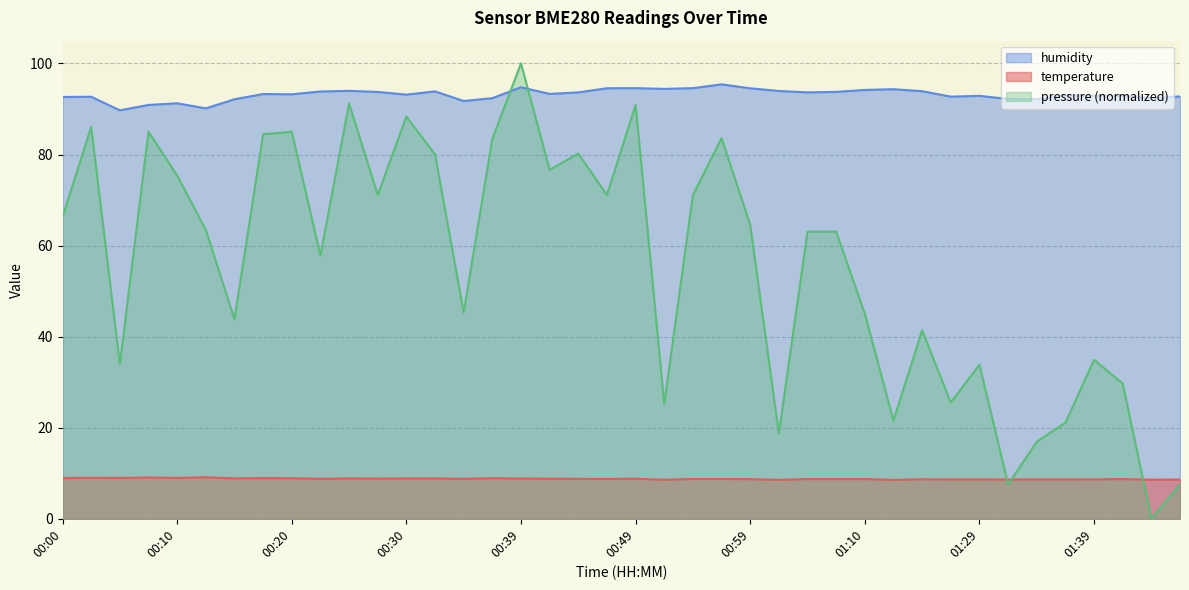

After their last crossing, which series has the higher values: humidity or pressure (normalized)?

humidity